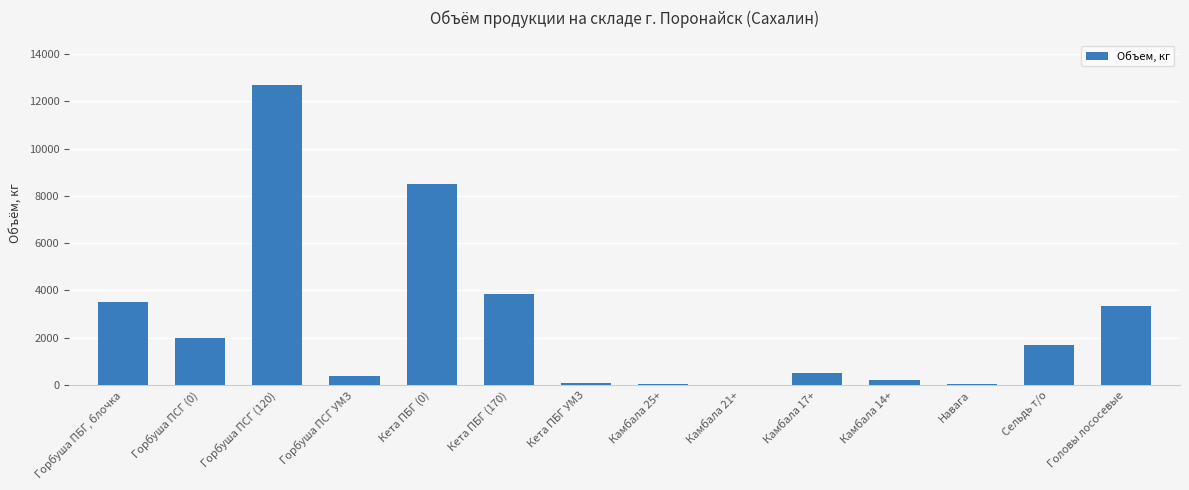

What is the maximum value shown in the chart?

12672